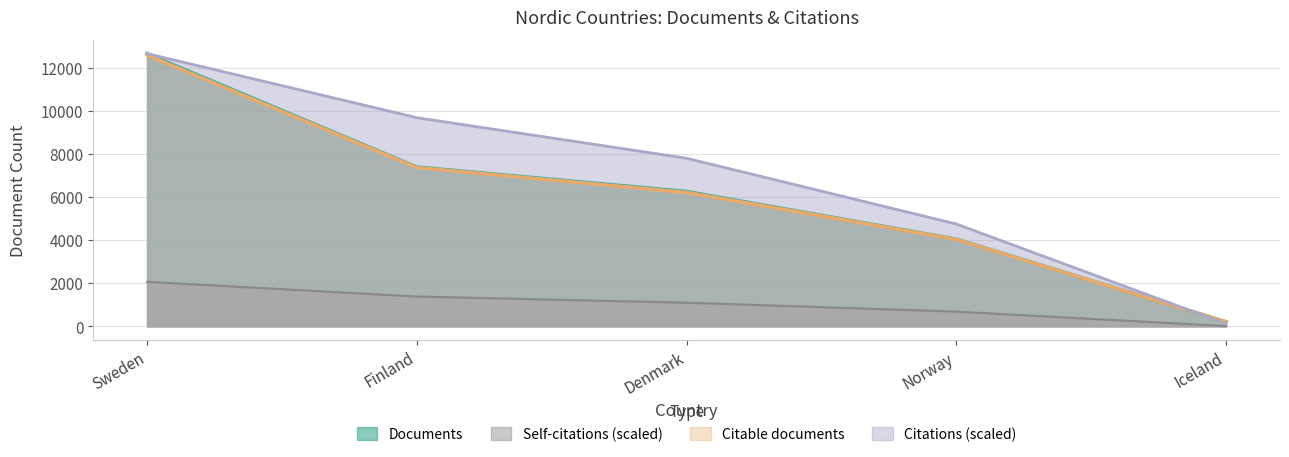

Is it true that Self-citations equals 1095.7 at Denmark?

True